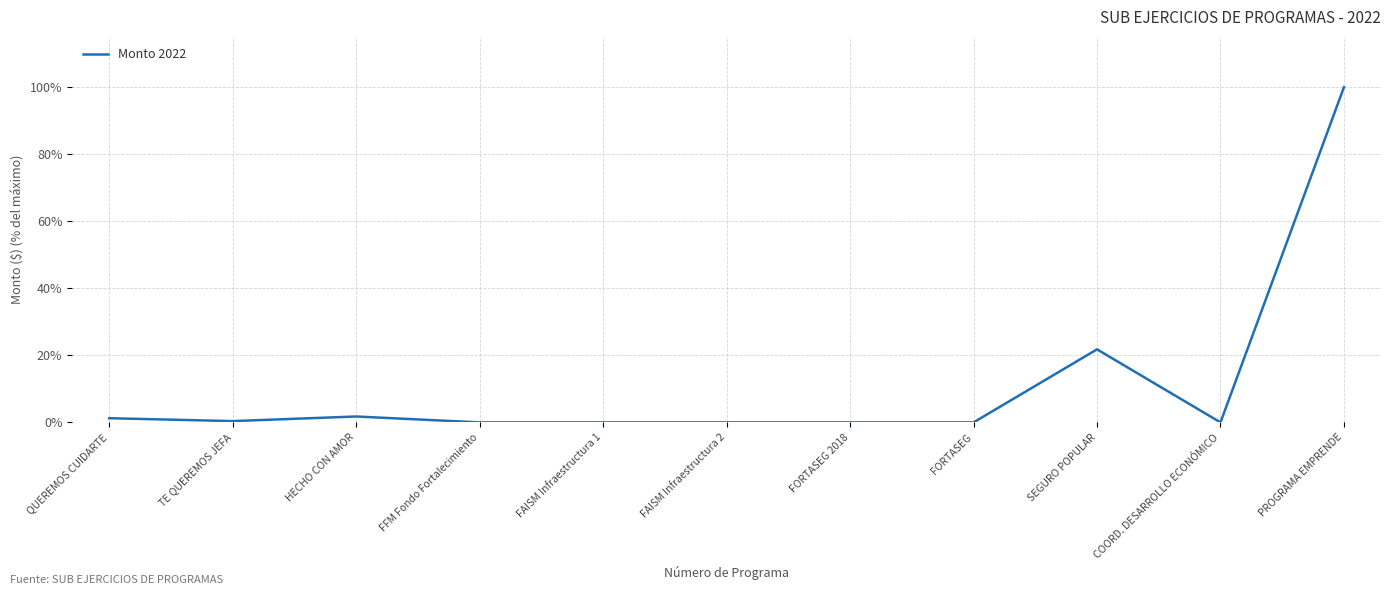

At which label is the value closest to 50?

SEGURO POPULAR